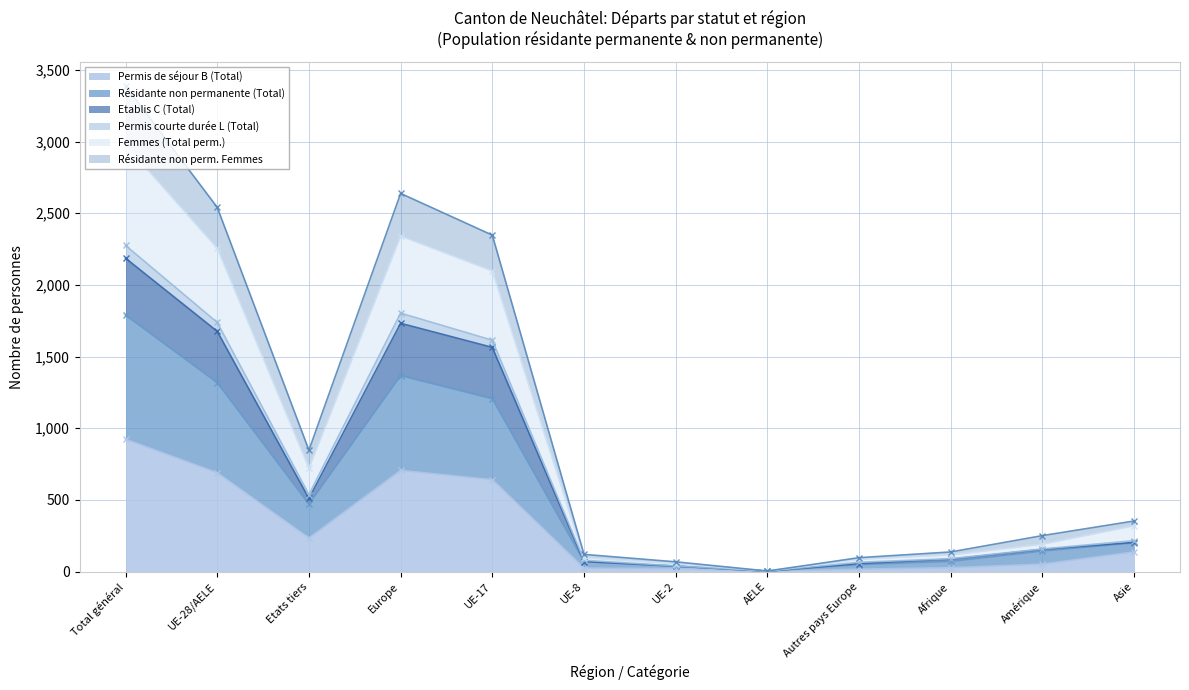

How many interior local valleys does the Permis de séjour B (Total) series have?

2